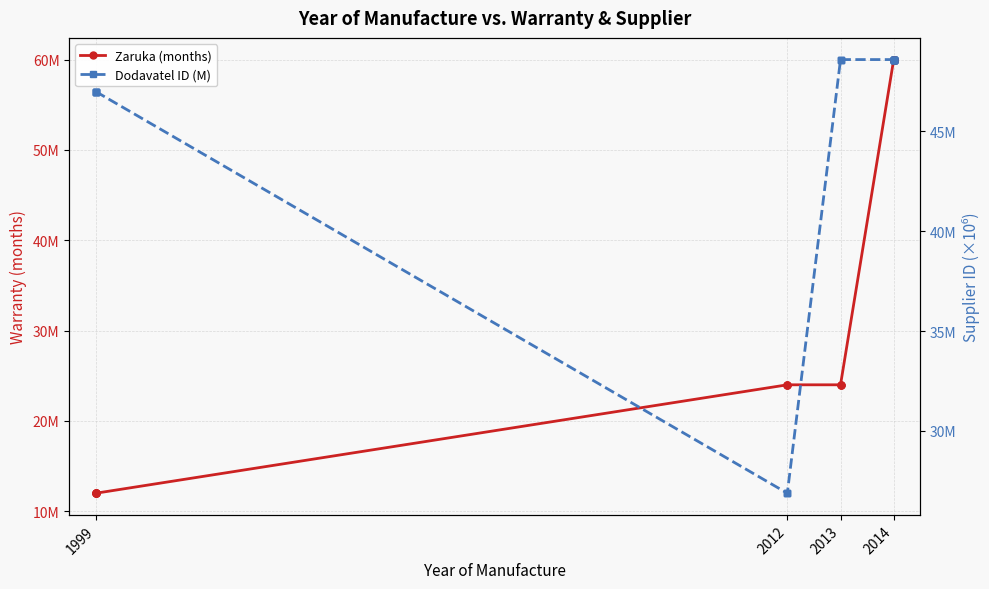

What is the lowest value of the Zaruka (months) series?

12.0